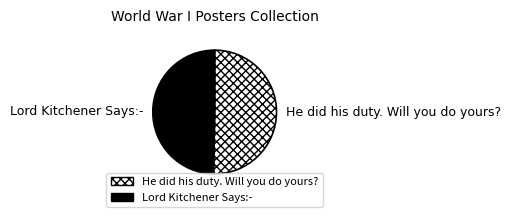

Combined, do He did his duty. Will you do yours? and Lord Kitchener Says:- account for over 50%?

Yes